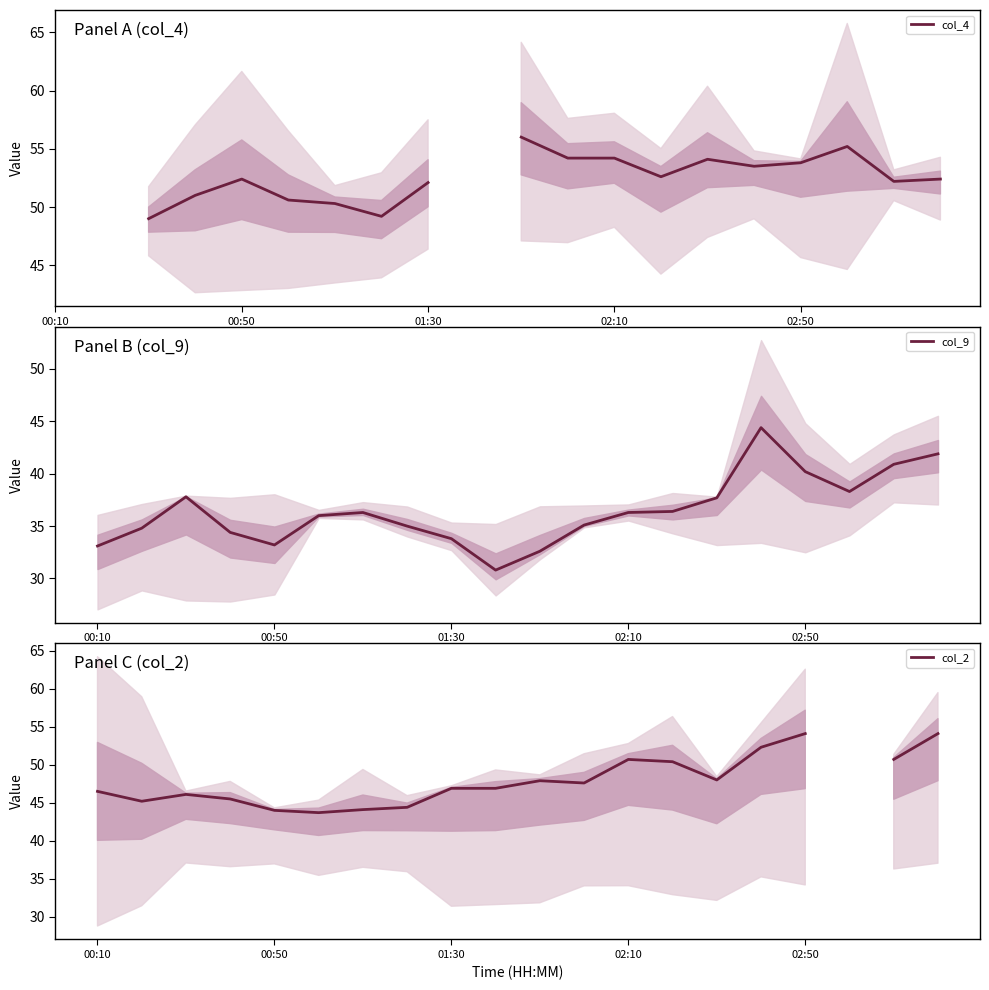

What is the spread (max minus min) of values at 14?

16.4